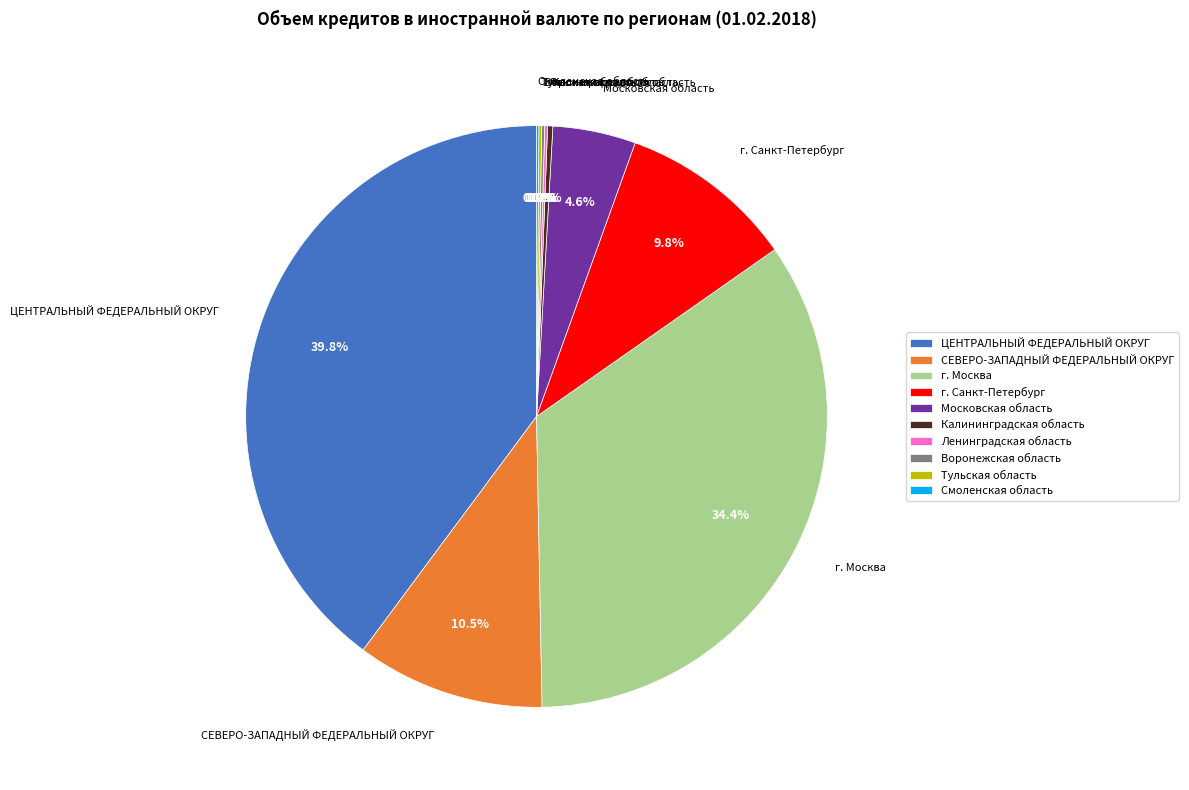

Does СЕВЕРО-ЗАПАДНЫЙ ФЕДЕРАЛЬНЫЙ ОКРУГ account for over 50% of the chart?

No